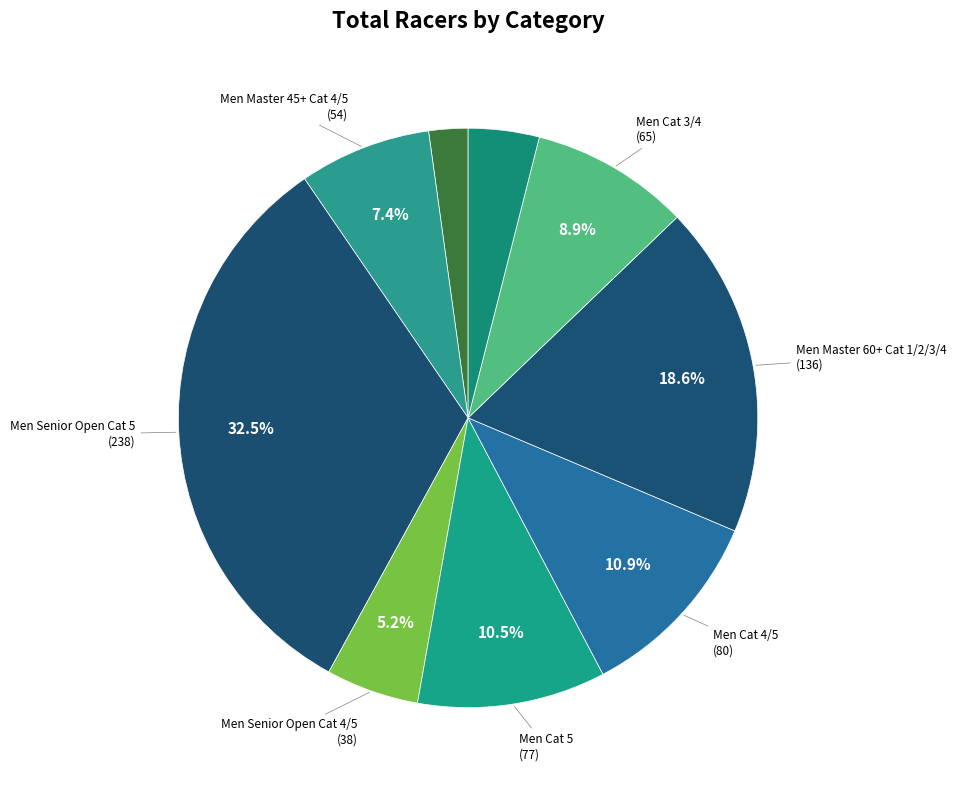

How many slices are in this pie chart?

9